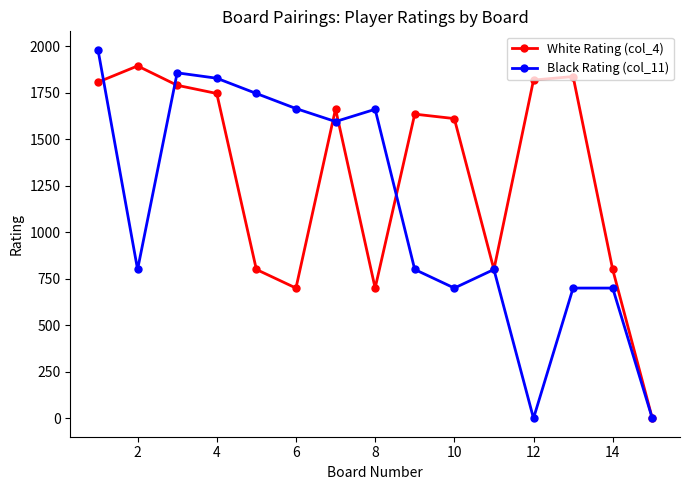

Which series has the largest total across all categories?

White Rating (col_4)